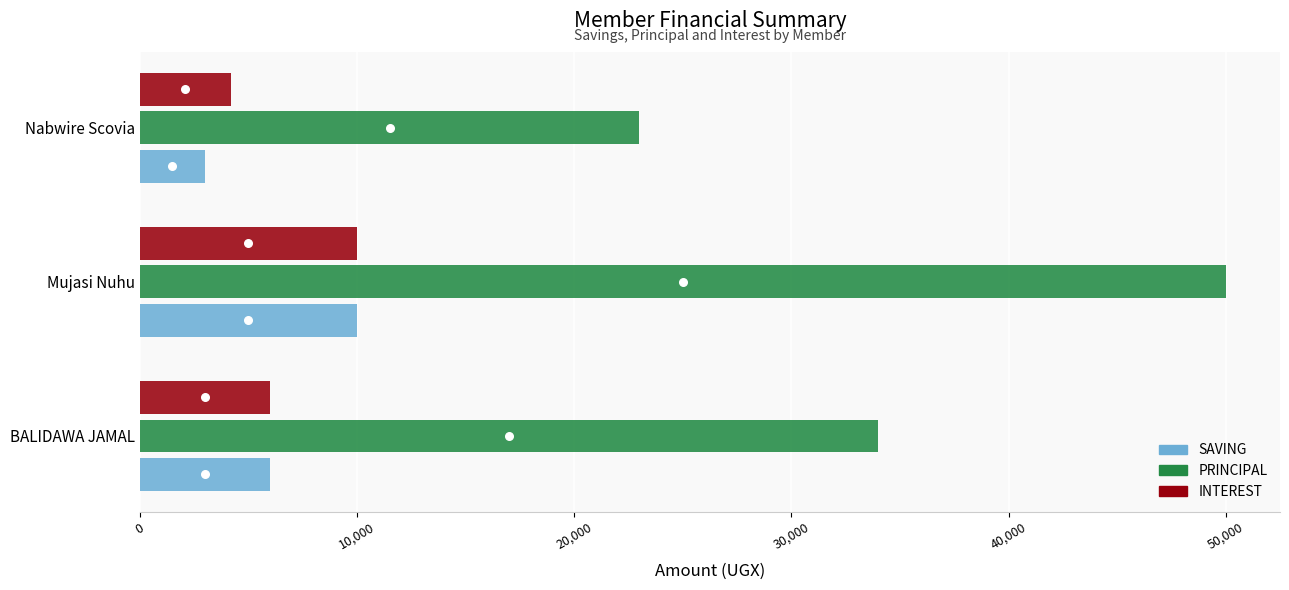

Which series has the largest Y range (max minus min)?

PRINCIPAL